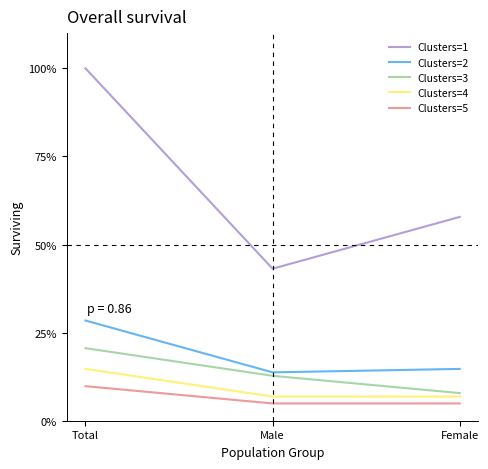

What is the minimum value shown in the chart?

4.9